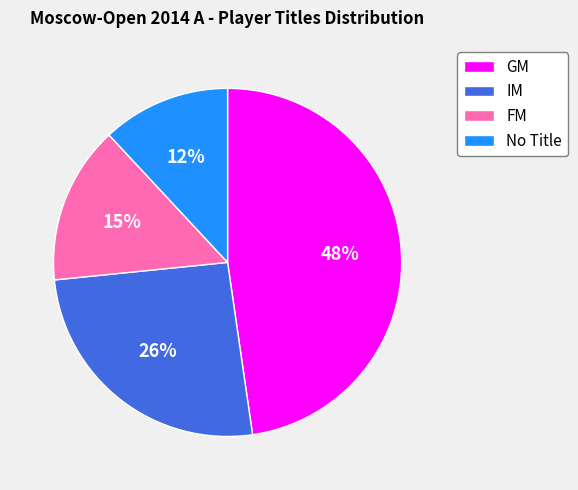

Does FM represent more than half of the total?

No